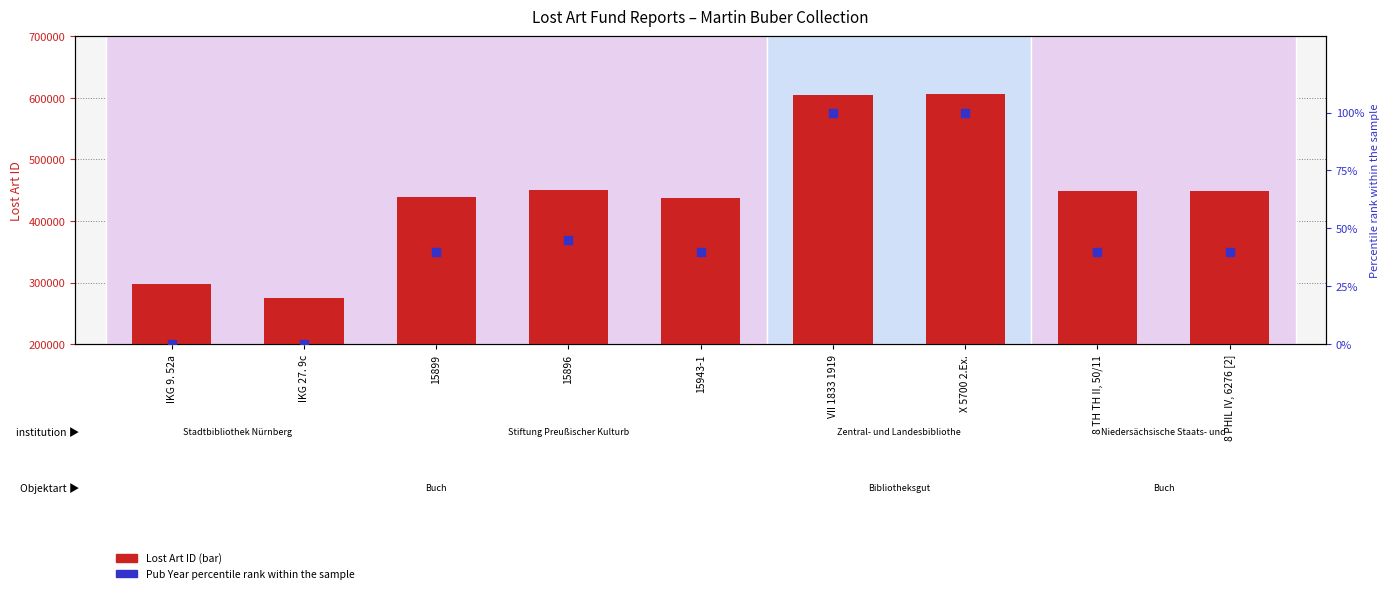

What is the total value across all series at IKG 27. 9c?

275878